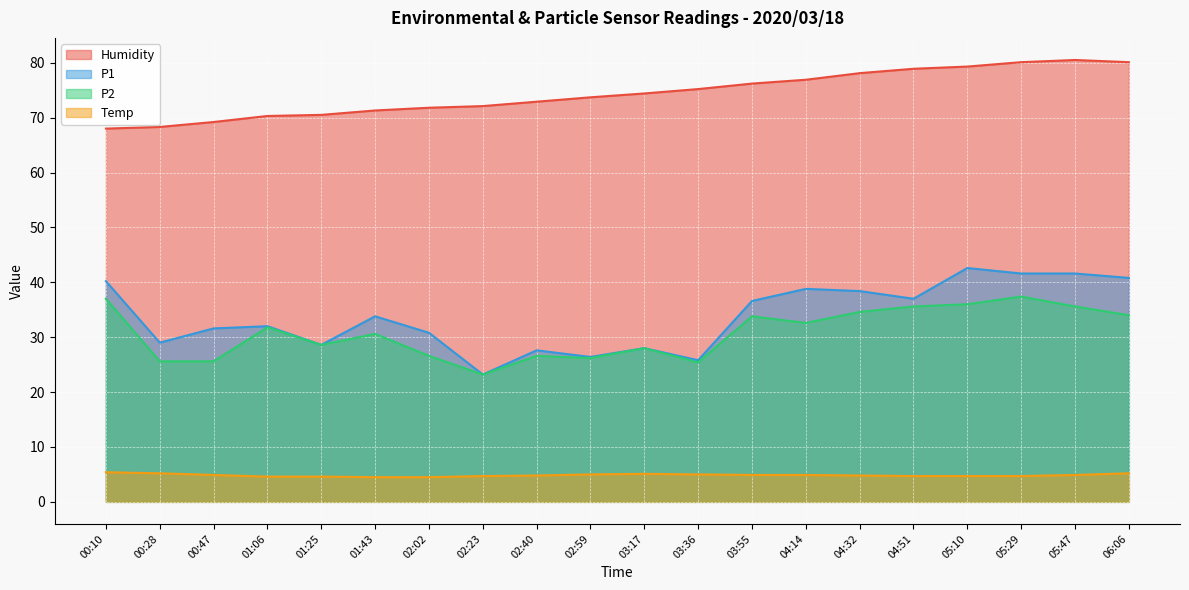

How many lines are shown in the chart?

4